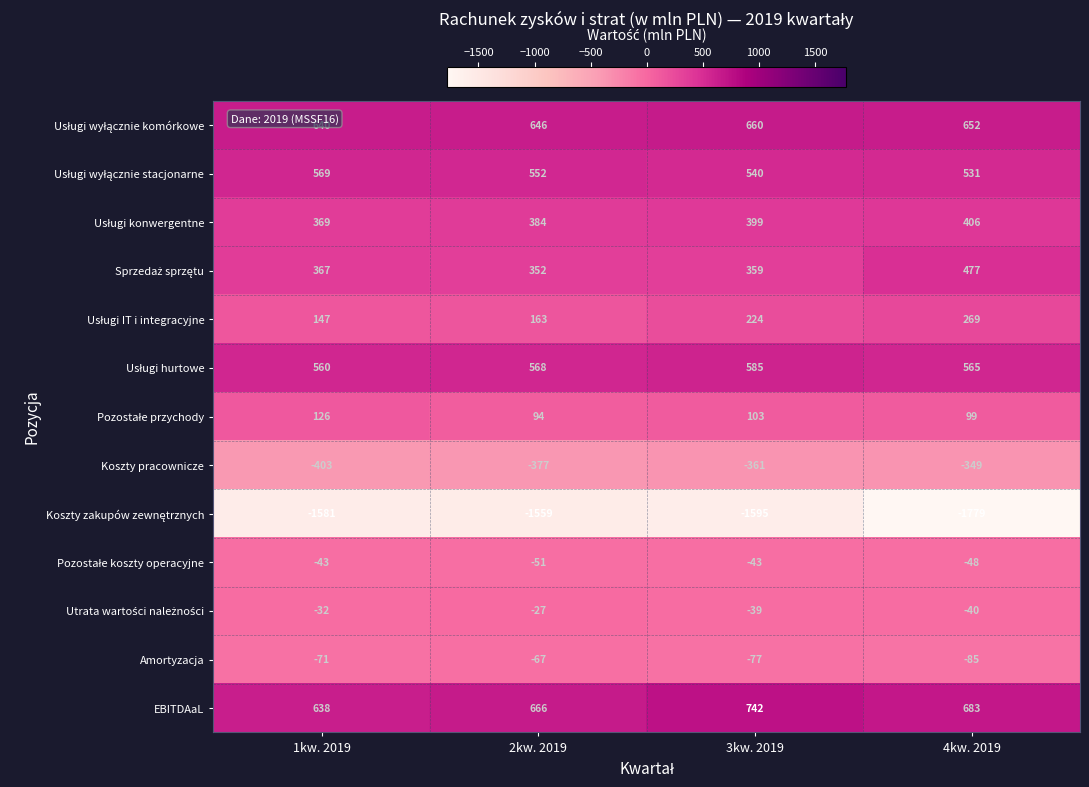

What is the approximate value of Amortyzacja at 4kw. 2019, to the nearest 10?

-80